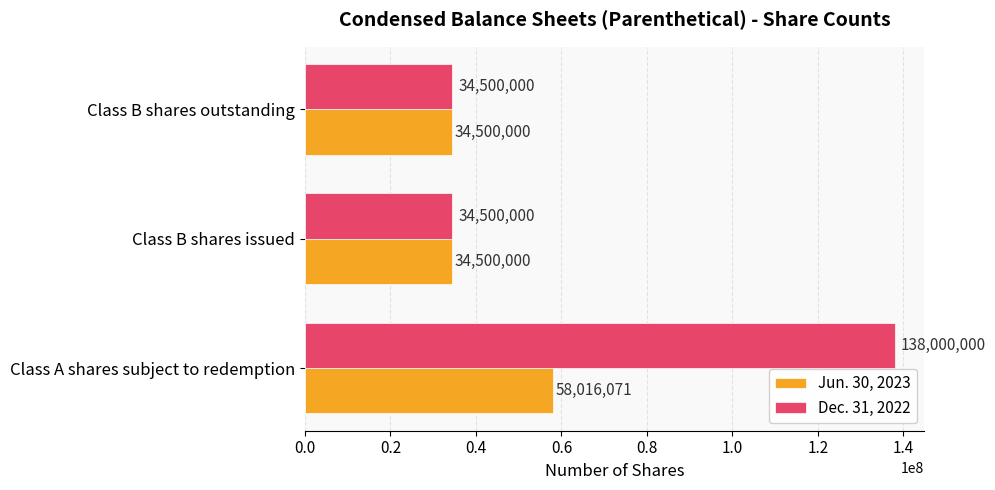

Rank the series by their average value, from highest to lowest.

Dec. 31, 2022, Jun. 30, 2023